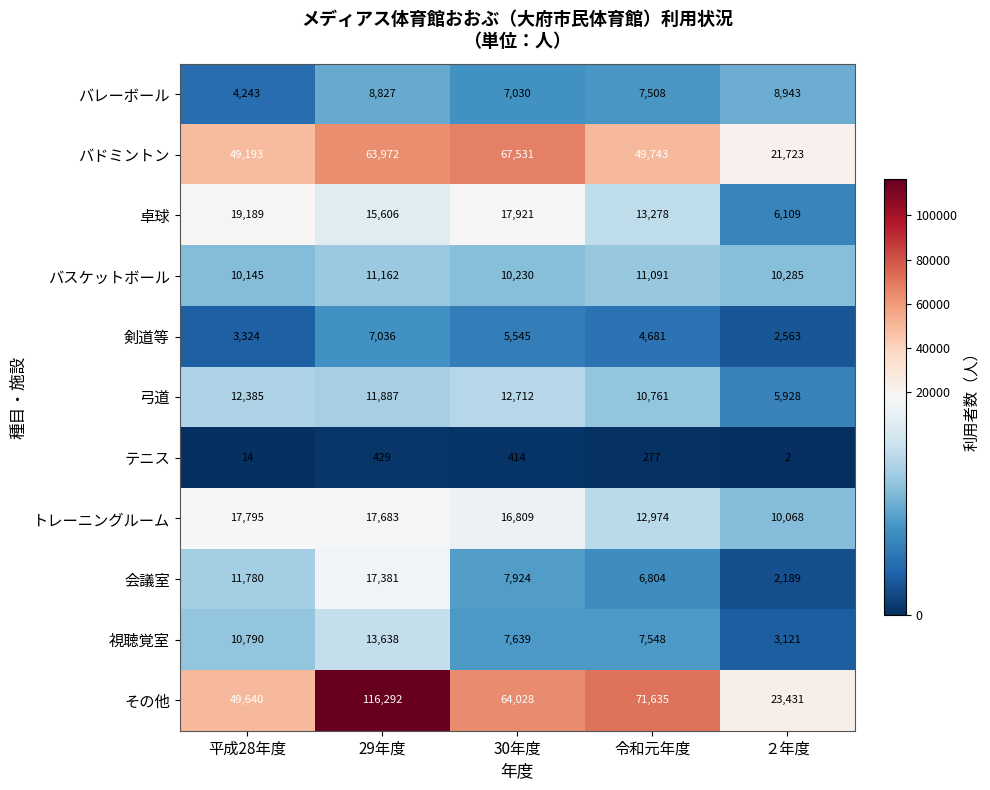

What is the total value across all series at 29年度?

283913